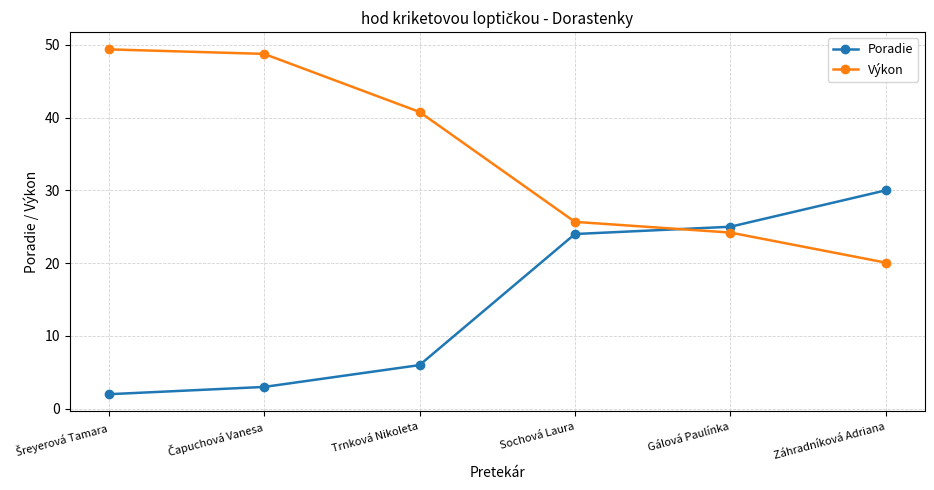

Read the Poradie value at Záhradníková Adriana.

30.0